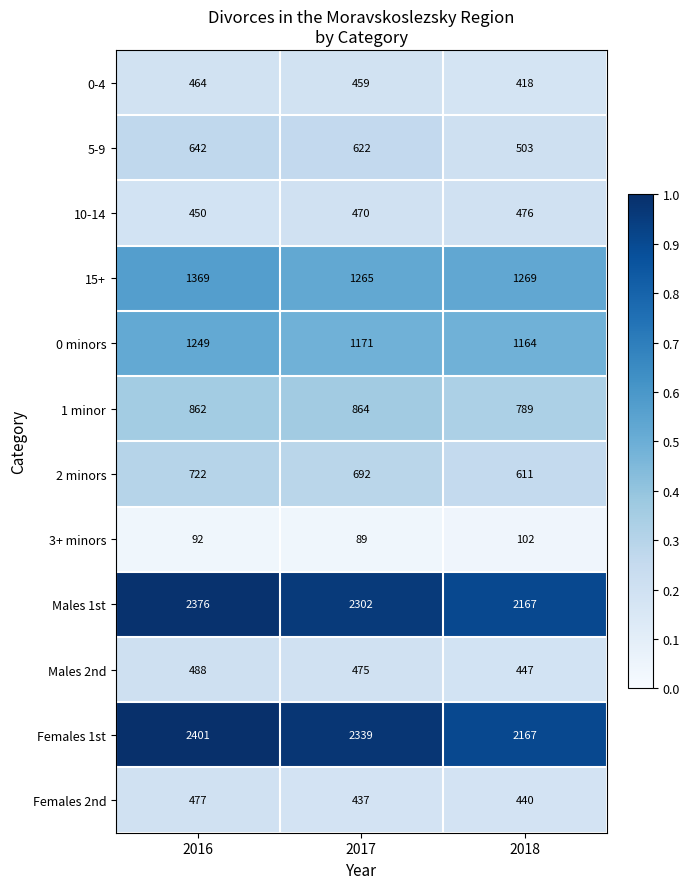

What is the smallest value displayed?

89